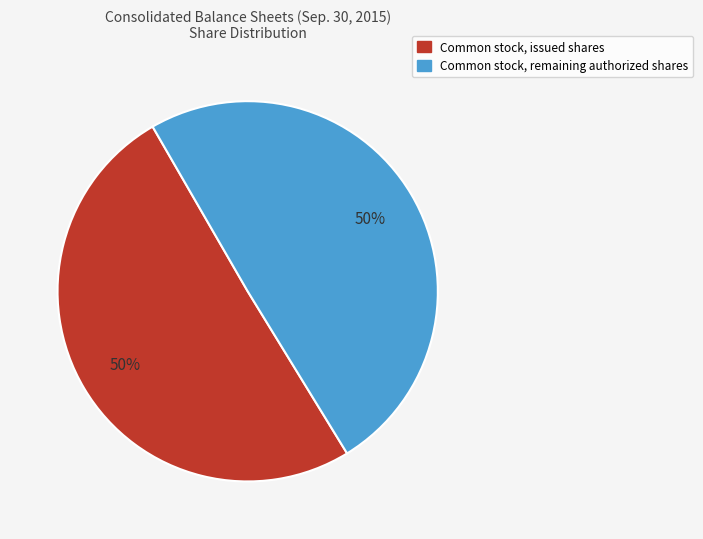

To the nearest percent, what is the average slice percentage?

50%